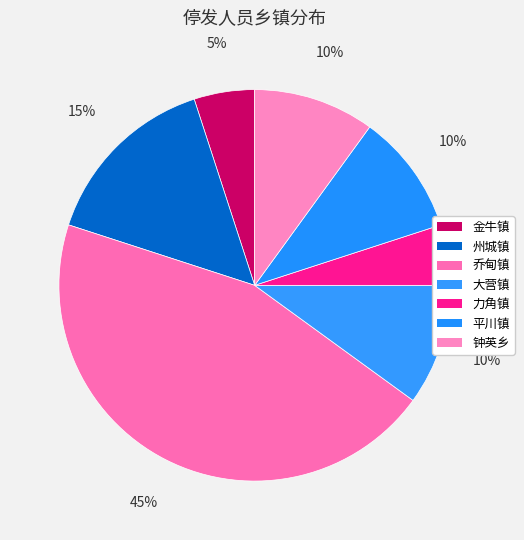

To the nearest percent, what is the average slice percentage?

14%